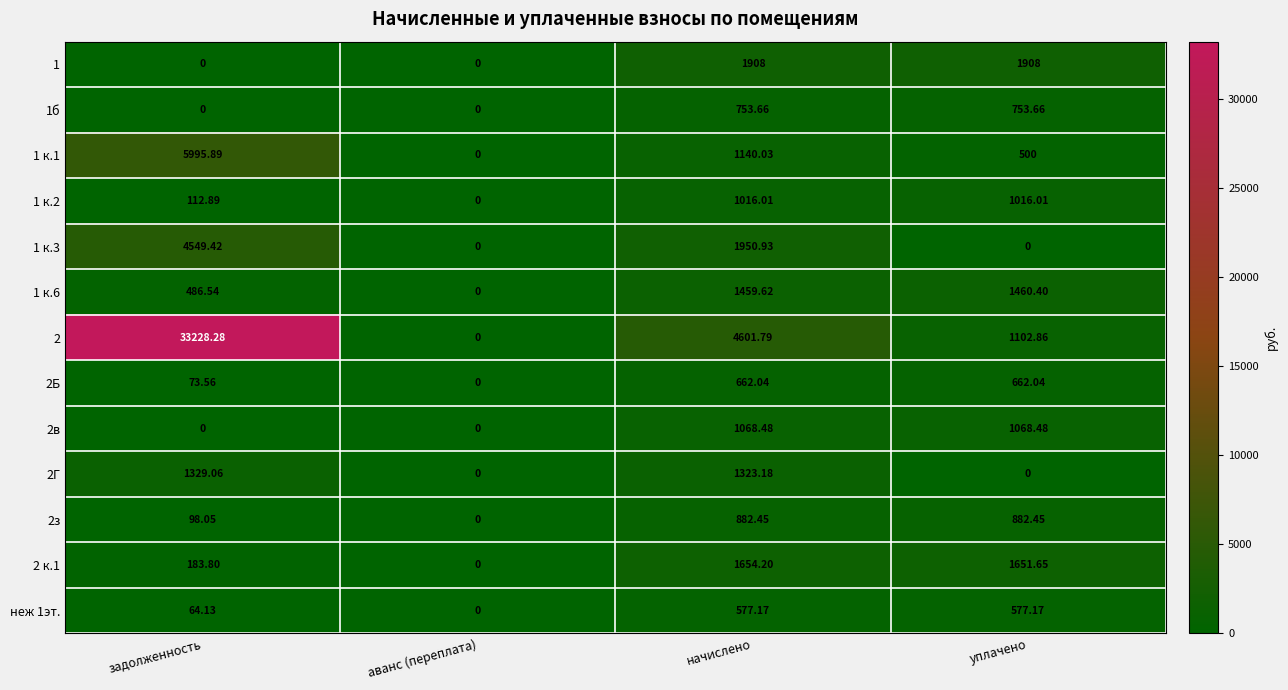

Where does the 1 к.1 series first go above 1140?

задолженность